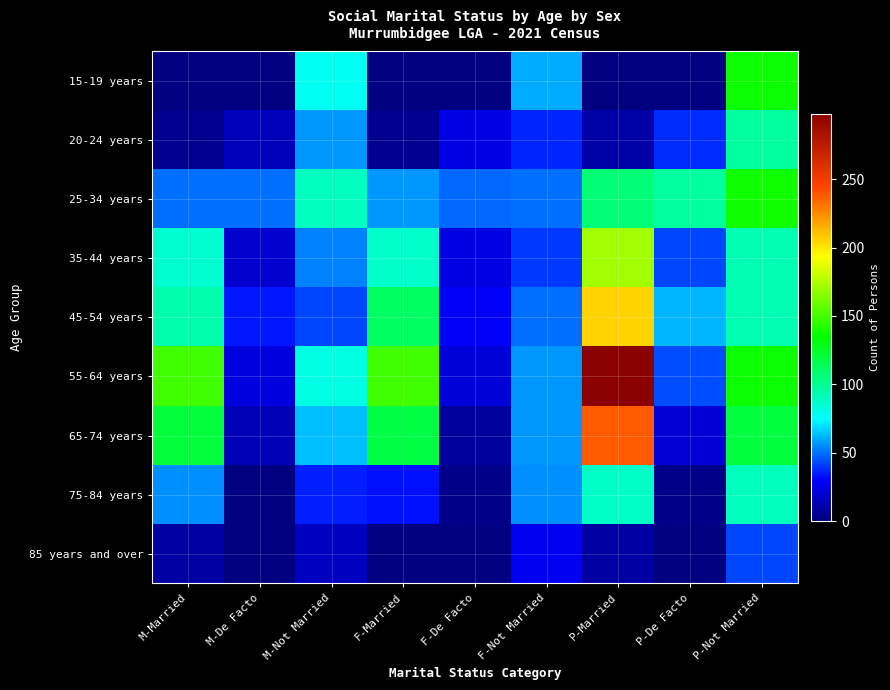

Which series has the largest range (max minus min)?

55-64 years